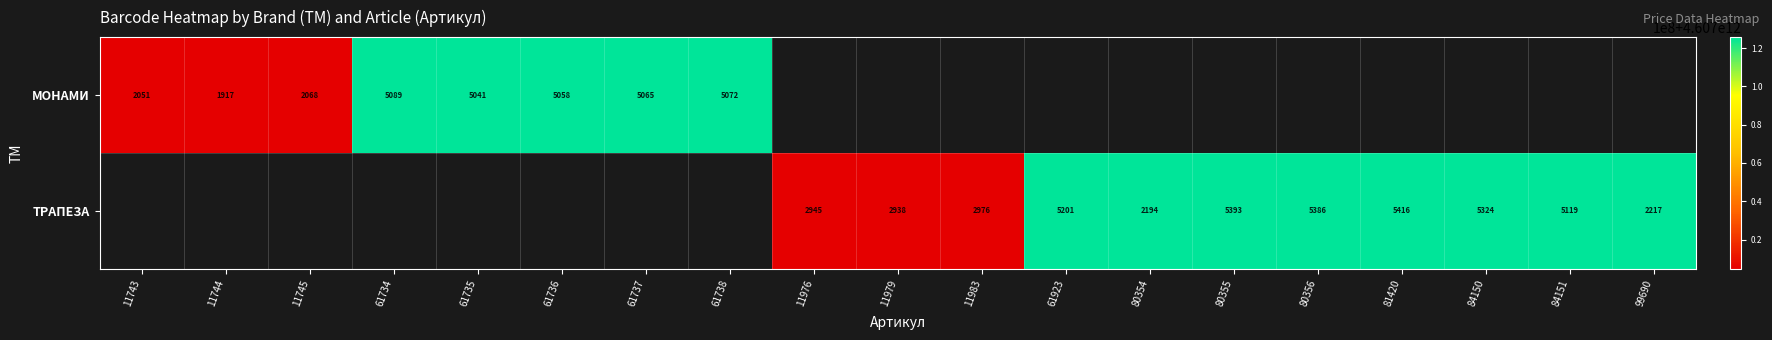

What is the minimum value shown in the chart?

4607004701917.0